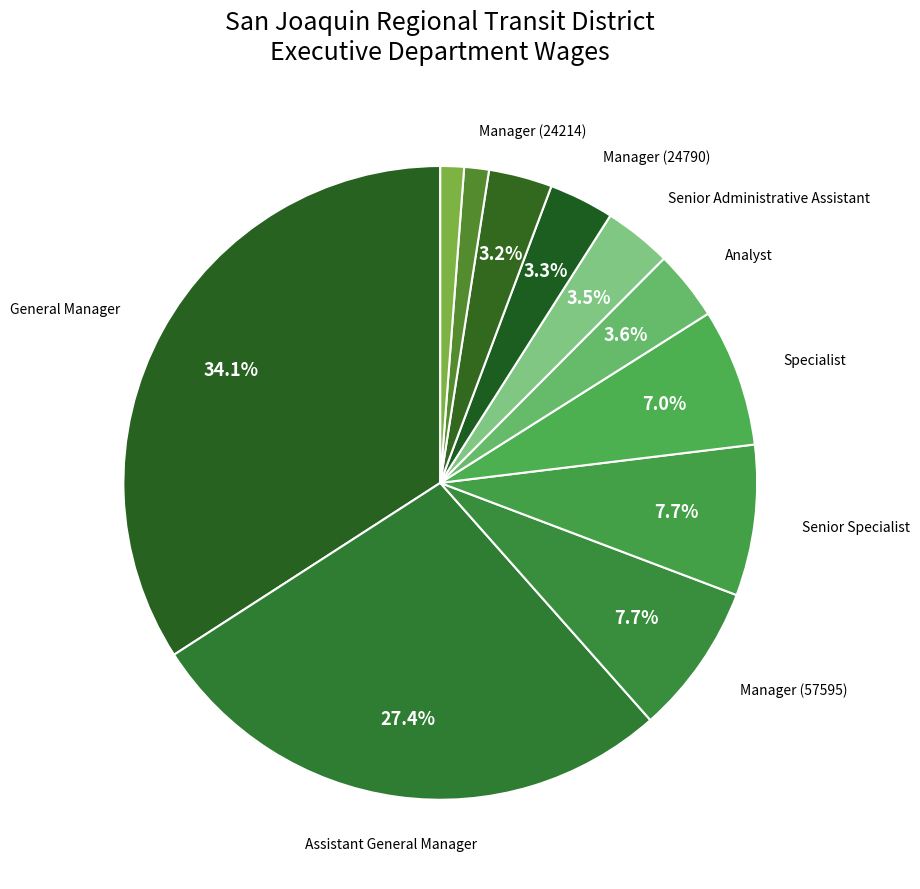

Count the number of slices in the pie.

11